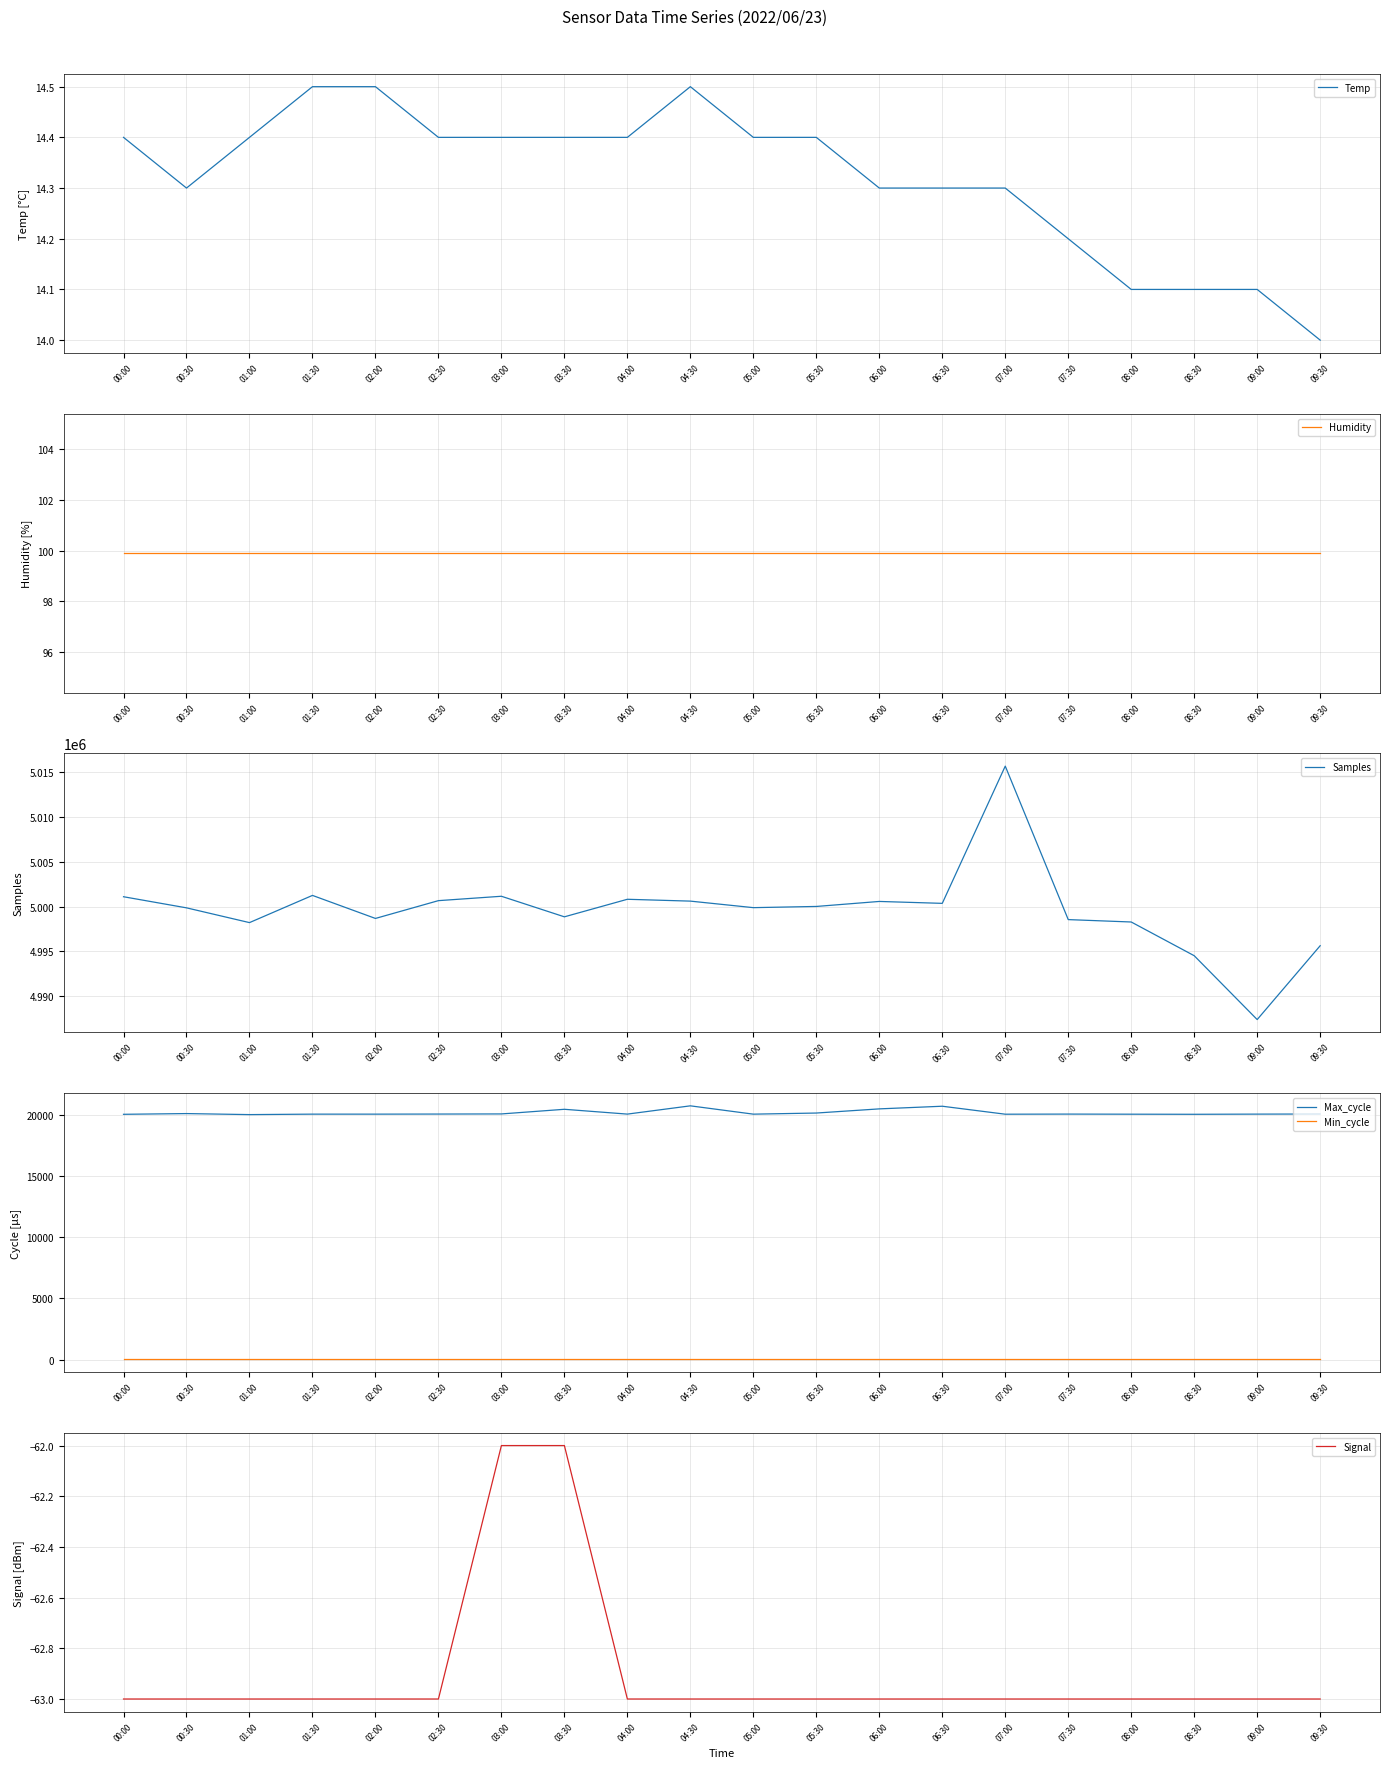

Reading left to right, transcribe all the data shown in this chart.

Temp: 00:00=14.4	00:30=14.3	01:00=14.4	01:30=14.5	02:00=14.5	02:30=14.4	03:00=14.4	03:30=14.4	04:00=14.4	04:30=14.5	05:00=14.4	05:30=14.4	06:00=14.3	06:30=14.3	07:00=14.3	07:30=14.2	08:00=14.1	08:30=14.1	09:00=14.1	09:30=14.0
Humidity: 00:00=99.9	00:30=99.9	01:00=99.9	01:30=99.9	02:00=99.9	02:30=99.9	03:00=99.9	03:30=99.9	04:00=99.9	04:30=99.9	05:00=99.9	05:30=99.9	06:00=99.9	06:30=99.9	07:00=99.9	07:30=99.9	08:00=99.9	08:30=99.9	09:00=99.9	09:30=99.9
Samples: 00:00=5001089.0	00:30=4999852.0	01:00=4998207.0	01:30=5001237.0	02:00=4998672.0	02:30=5000654.0	03:00=5001142.0	03:30=4998852.0	04:00=5000806.0	04:30=5000601.0	05:00=4999874.0	05:30=5000007.0	06:00=5000565.0	06:30=5000352.0	07:00=5015638.0	07:30=4998542.0	08:00=4998276.0	08:30=4994521.0	09:00=4987408.0	09:30=4995632.0
Max_cycle: 00:00=20037.0	00:30=20096.0	01:00=20012.0	01:30=20050.0	02:00=20050.0	02:30=20057.0	03:00=20067.0	03:30=20446.0	04:00=20053.0	04:30=20728.0	05:00=20049.0	05:30=20140.0	06:00=20480.0	06:30=20696.0	07:00=20045.0	07:30=20054.0	08:00=20046.0	08:30=20038.0	09:00=20052.0	09:30=20061.0
Min_cycle: 00:00=28.0	00:30=28.0	01:00=28.0	01:30=28.0	02:00=28.0	02:30=28.0	03:00=28.0	03:30=28.0	04:00=28.0	04:30=28.0	05:00=28.0	05:30=28.0	06:00=28.0	06:30=28.0	07:00=28.0	07:30=28.0	08:00=28.0	08:30=28.0	09:00=28.0	09:30=28.0
Signal: 00:00=-63.0	00:30=-63.0	01:00=-63.0	01:30=-63.0	02:00=-63.0	02:30=-63.0	03:00=-62.0	03:30=-62.0	04:00=-63.0	04:30=-63.0	05:00=-63.0	05:30=-63.0	06:00=-63.0	06:30=-63.0	07:00=-63.0	07:30=-63.0	08:00=-63.0	08:30=-63.0	09:00=-63.0	09:30=-63.0